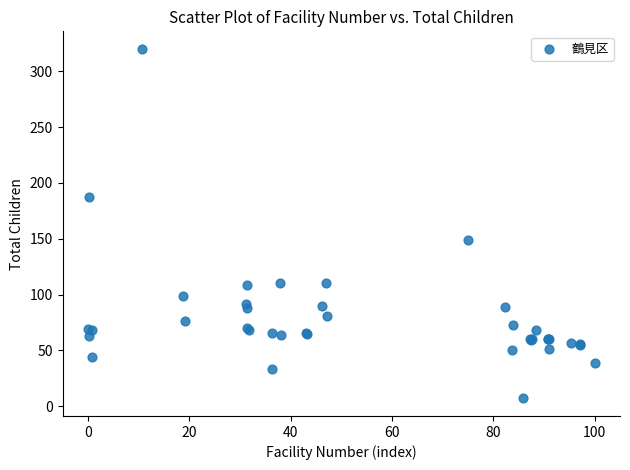

What Y value in the scatter plot is closest to 163?

149